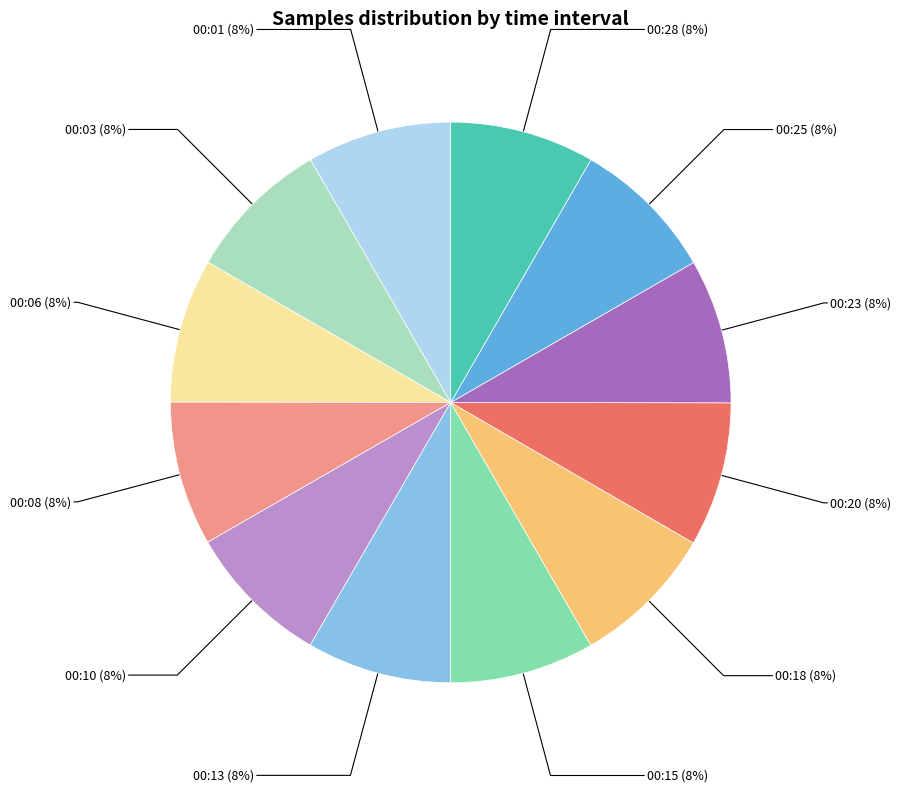

Is the sum of 00:06 and 00:13 greater than half?

No